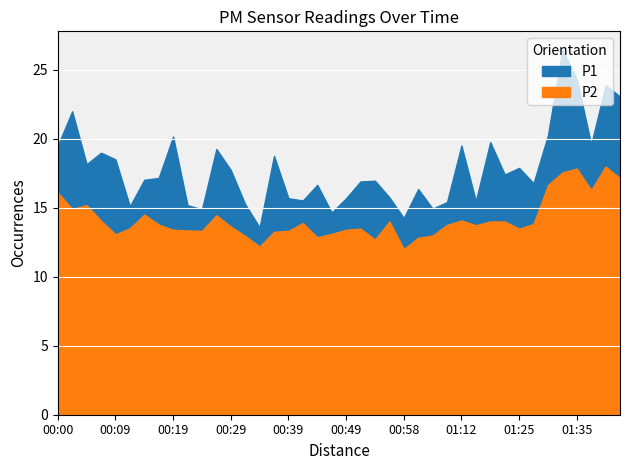

Reading left to right, transcribe all the data shown in this chart.

P1: 00:00=19.5	00:02=22.0	00:04=18.1	00:07=19.0	00:09=18.5	00:12=15.1	00:14=17.0	00:17=17.1	00:19=20.1	00:22=15.2	00:24=14.9	00:27=19.2	00:29=17.7	00:31=15.2	00:34=13.6	00:36=18.8	00:39=15.7	00:41=15.5	00:44=16.6	00:46=14.7	00:49=15.7	00:51=16.9	00:54=16.9	00:56=15.8	00:58=14.2	01:04=16.4	01:07=14.9	01:10=15.4	01:12=19.5	01:15=15.5	01:17=19.8	01:20=17.4	01:25=17.9	01:28=16.8	01:30=20.2	01:33=26.4	01:35=24.3	01:38=19.6	01:40=23.9	01:43=23.1
P2: 00:00=16.1	00:02=14.9	00:04=15.2	00:07=14.1	00:09=13.1	00:12=13.5	00:14=14.5	00:17=13.8	00:19=13.4	00:22=13.3	00:24=13.3	00:27=14.4	00:29=13.6	00:31=12.9	00:34=12.2	00:36=13.2	00:39=13.3	00:41=13.9	00:44=12.8	00:46=13.1	00:49=13.4	00:51=13.5	00:54=12.7	00:56=14.0	00:58=12.0	01:04=12.8	01:07=13.0	01:10=13.8	01:12=14.1	01:15=13.7	01:17=14.0	01:20=14.0	01:25=13.5	01:28=13.8	01:30=16.6	01:33=17.6	01:35=17.8	01:38=16.3	01:40=18.0	01:43=17.1